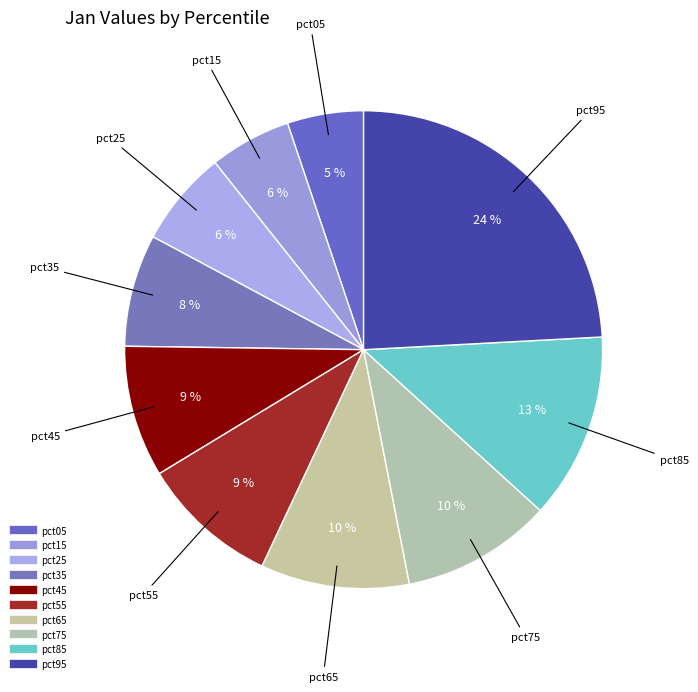

Is it true that pct55 is 4% of the pie?

False